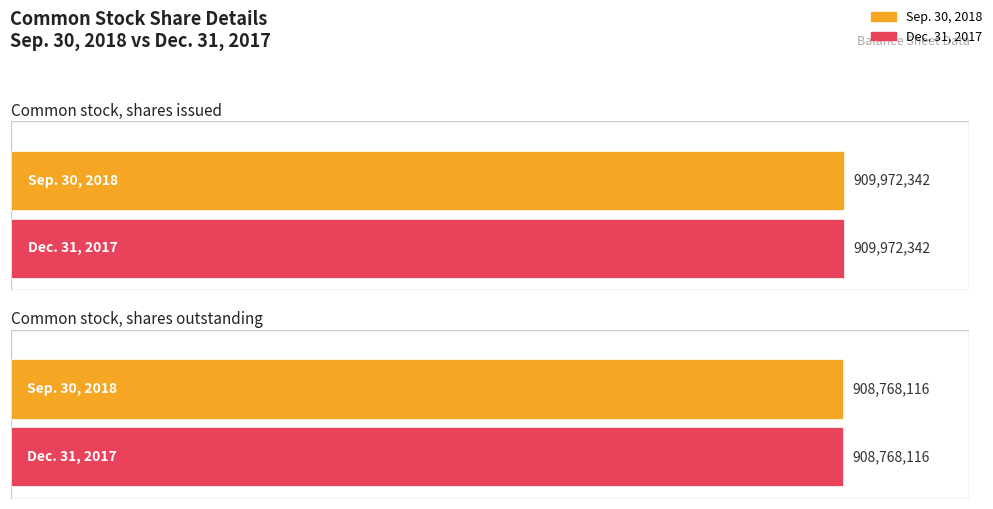

Which has a higher value, Common stock, shares outstanding or Common stock, shares issued?

Common stock, shares issued